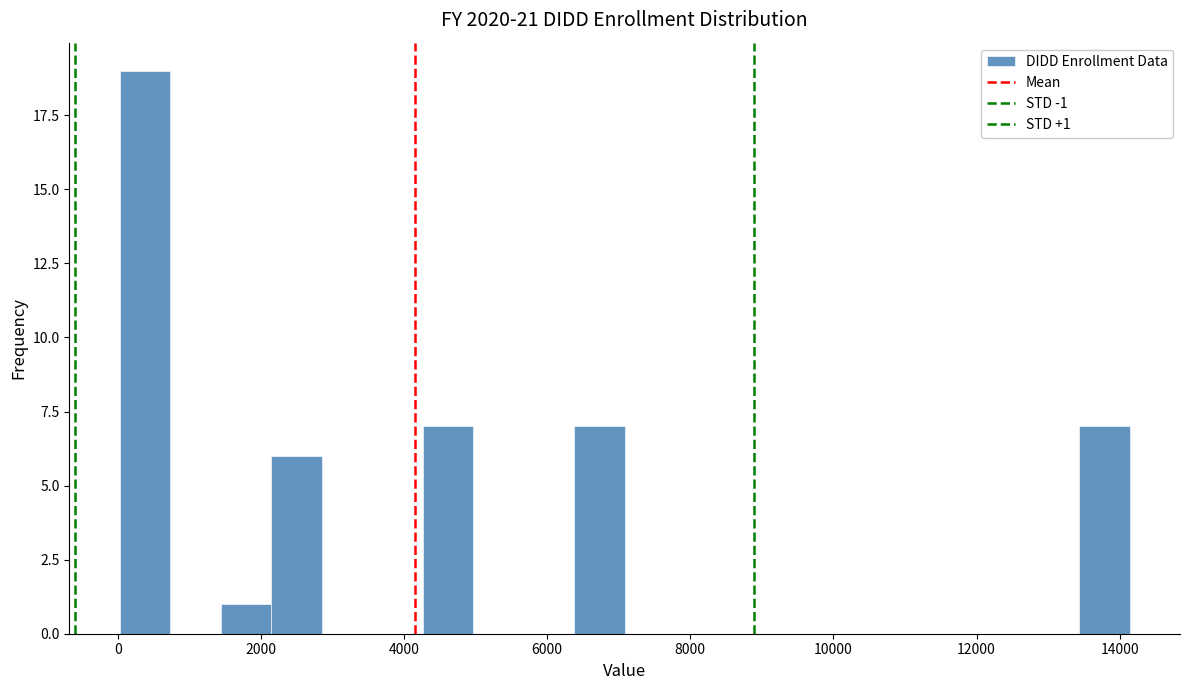

Read against the x-axis, roughly where is the centre of the tallest bar?

400